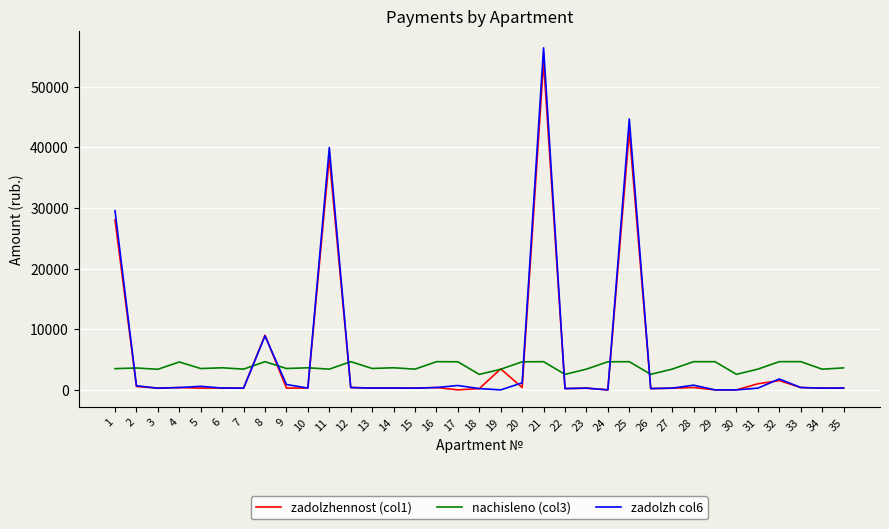

What is the total value across all series at 14?

4251.8